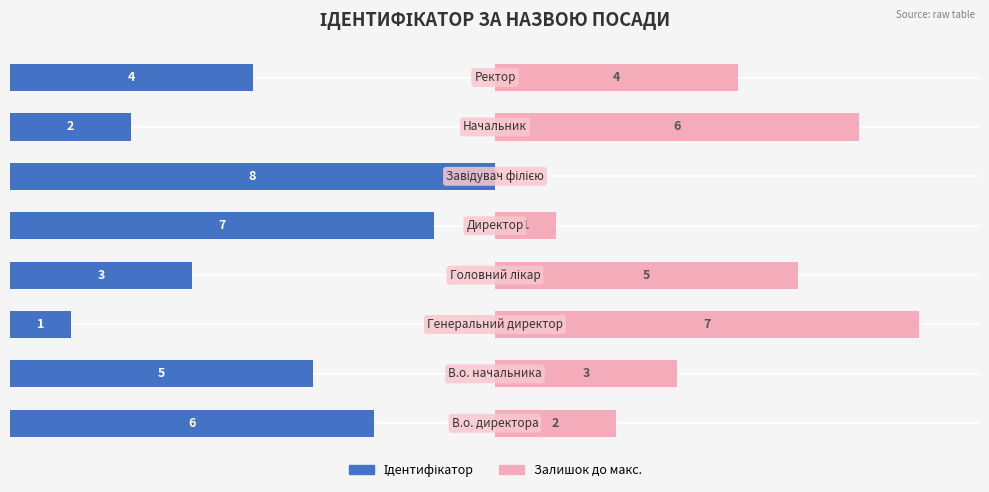

Does the chart contain any negative values?

No